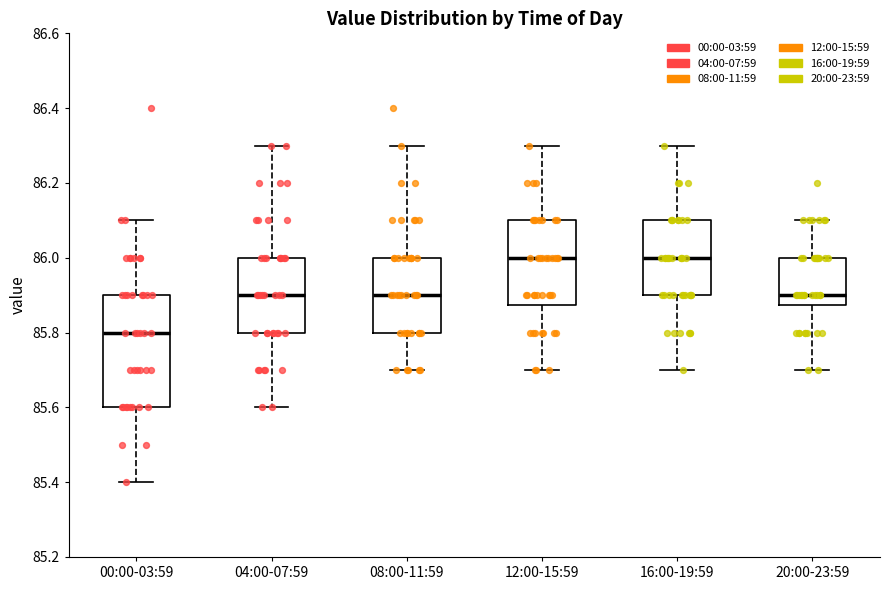

Which box's median line is the lowest?

00:00-03:59